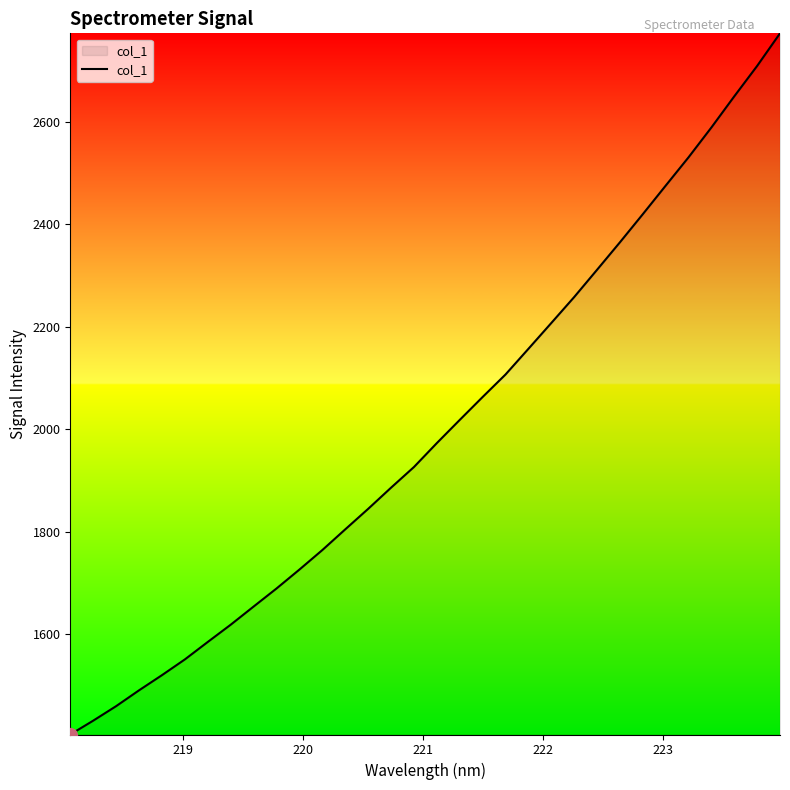

What is the maximum value shown in the chart?

2772.9